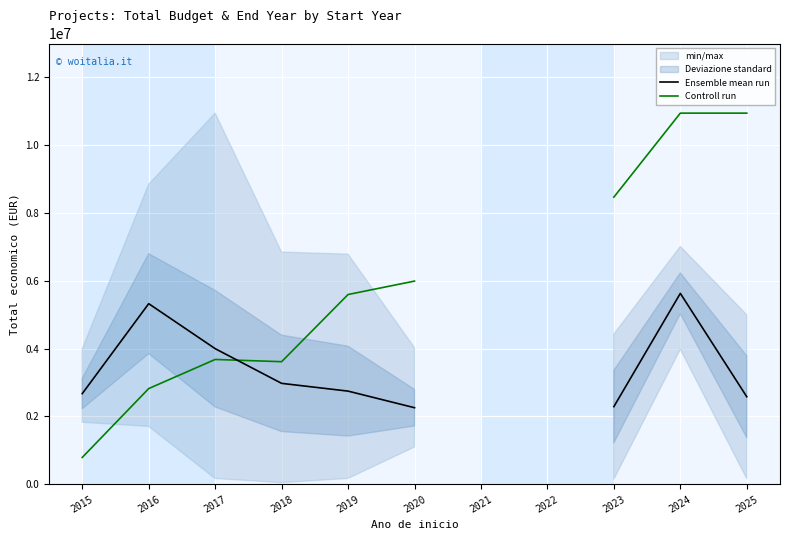

In Controll run, how many points are higher than both neighbors (excluding endpoints)?

1